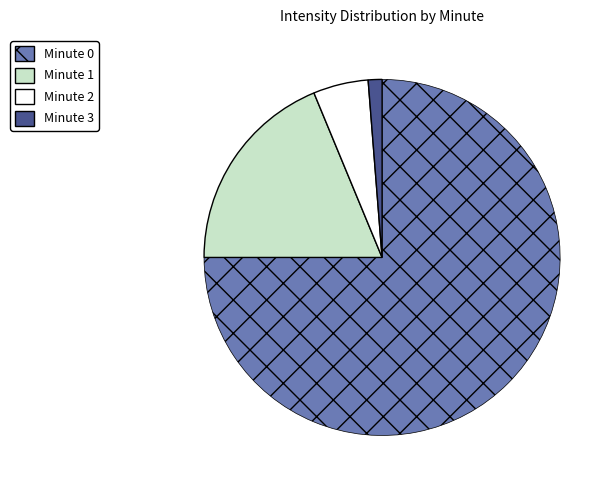

Rank the categories by value from lowest to highest.

Minute 3, Minute 2, Minute 1, Minute 0